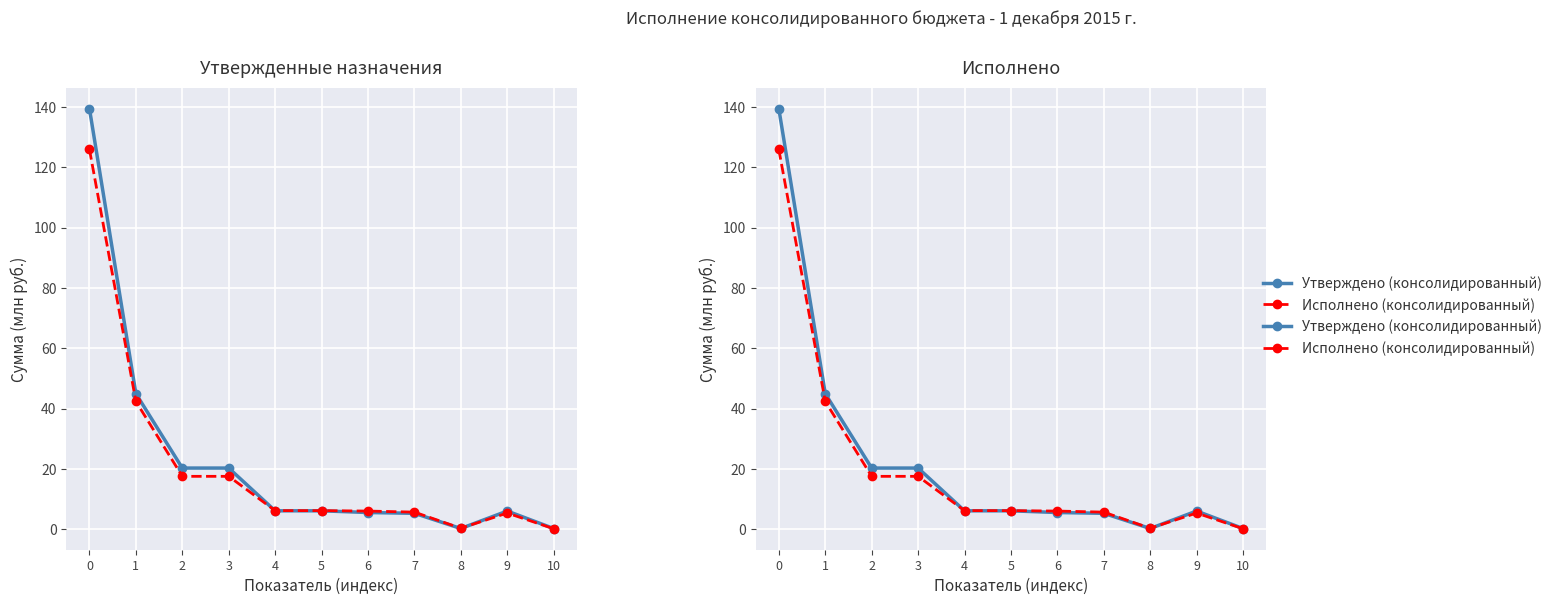

Where do Исполнено (консолидированный) and Утверждено (консолидированный) first cross each other?

3 and 4